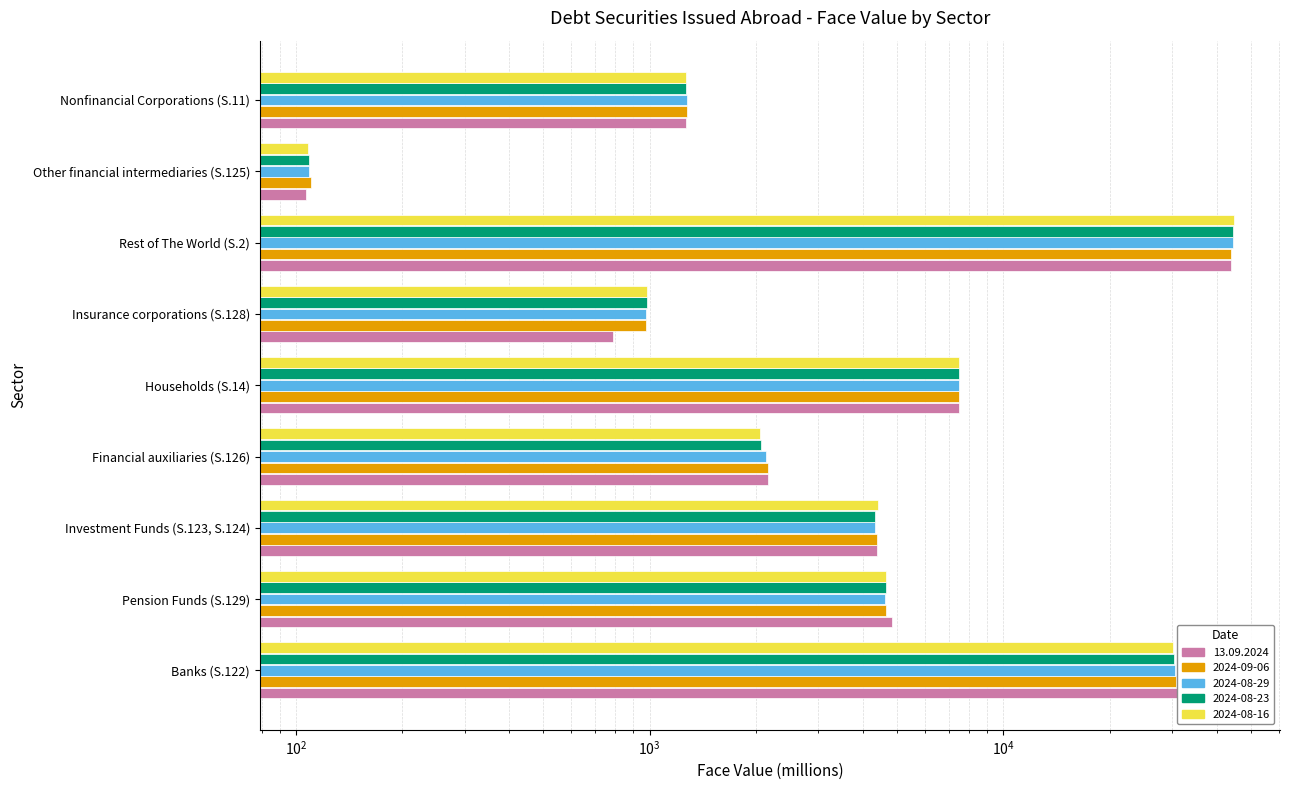

Are the bars horizontal?

Yes